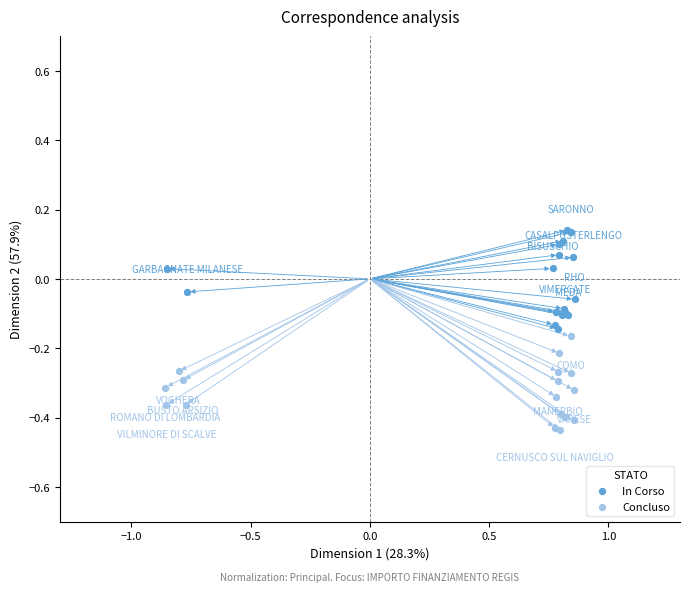

Which series contains the highest Y value?

In Corso